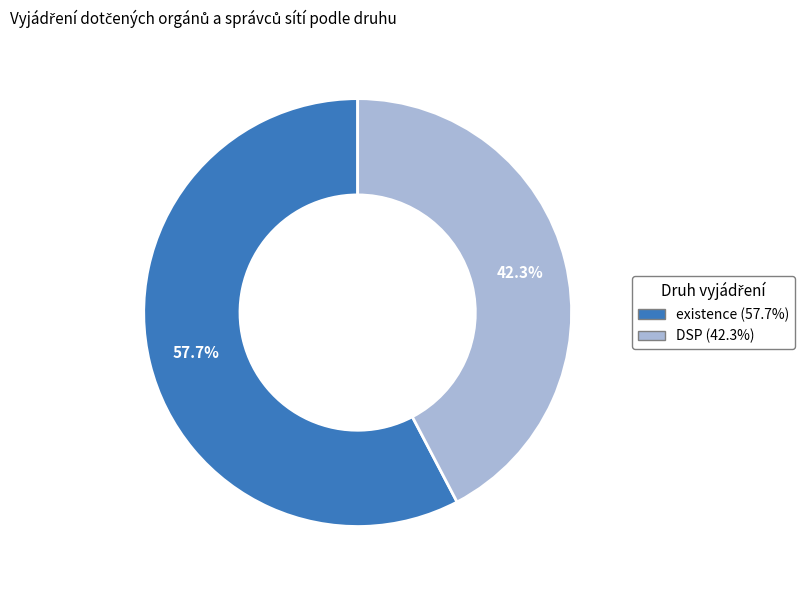

Which slice is the largest?

existence